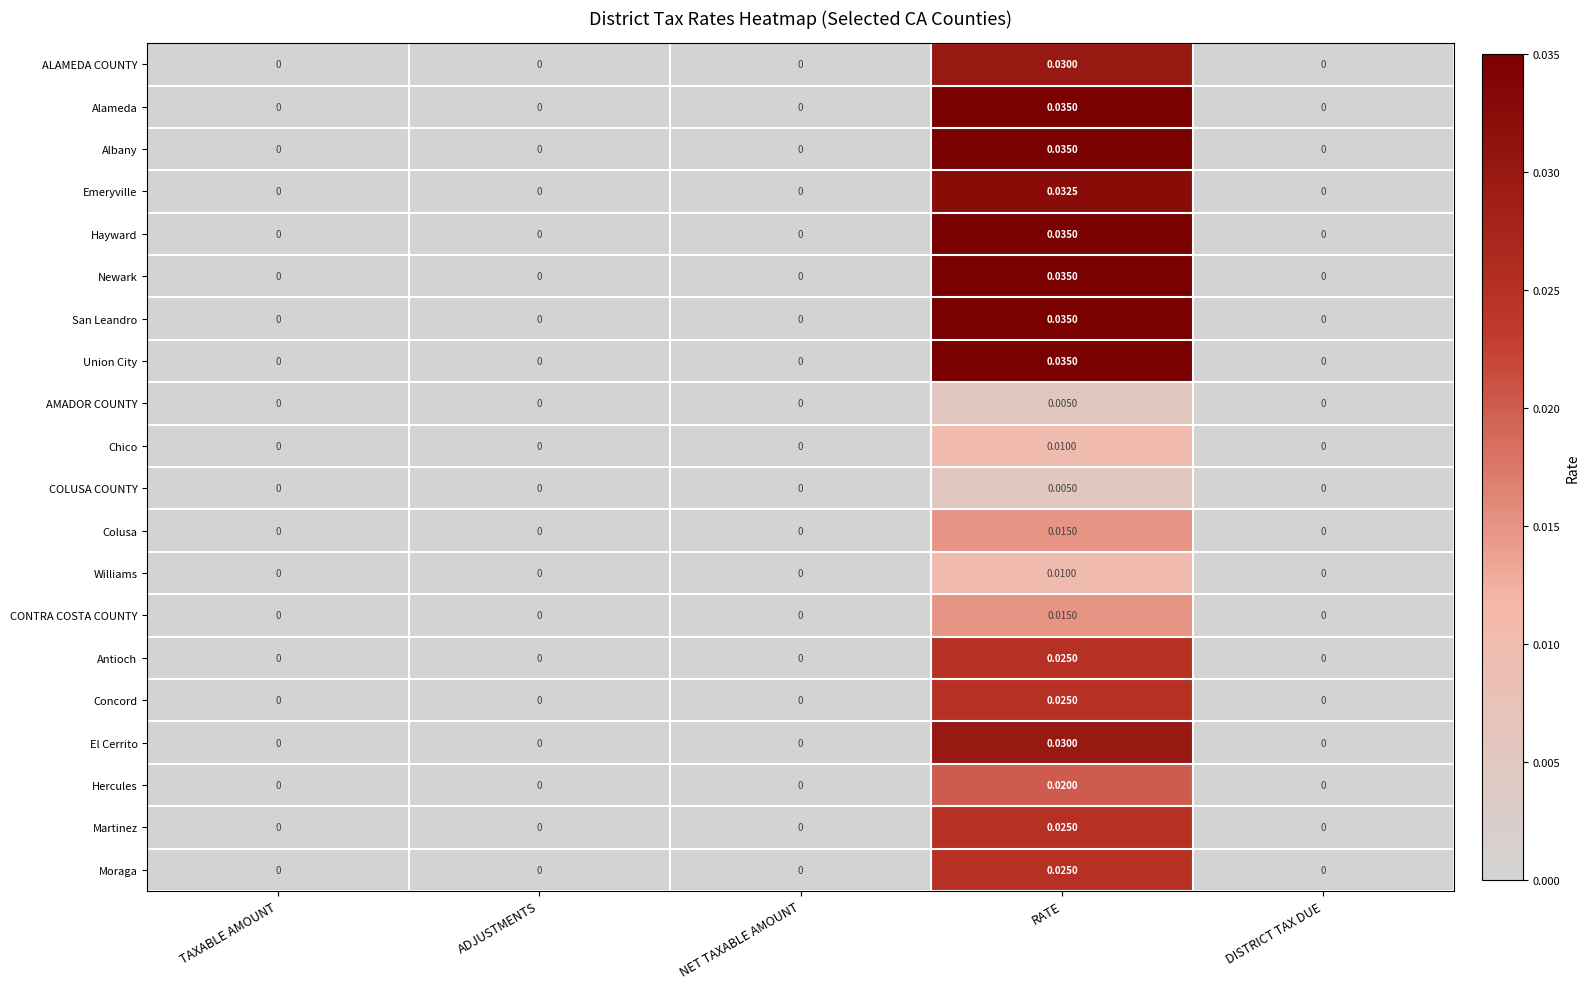

At which category does the chart reach its peak across all series?

RATE